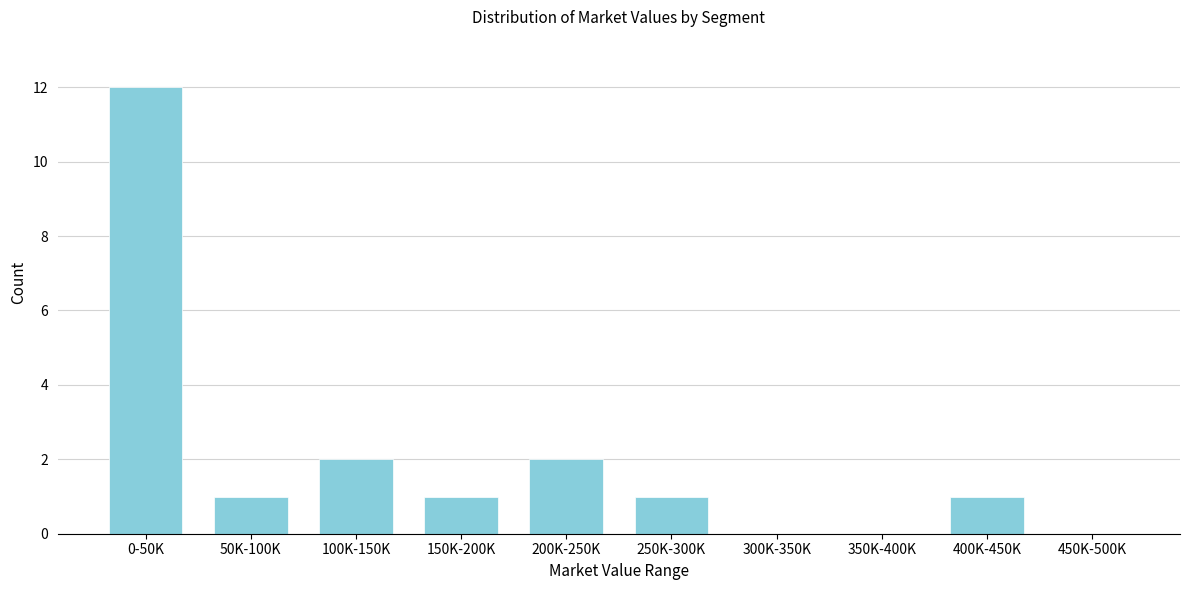

Reading left to right, list all the values displayed in this chart.

0-50K=12	50K-100K=1	100K-150K=2	150K-200K=1	200K-250K=2	250K-300K=1	300K-350K=0	350K-400K=0	400K-450K=1	450K-500K=0